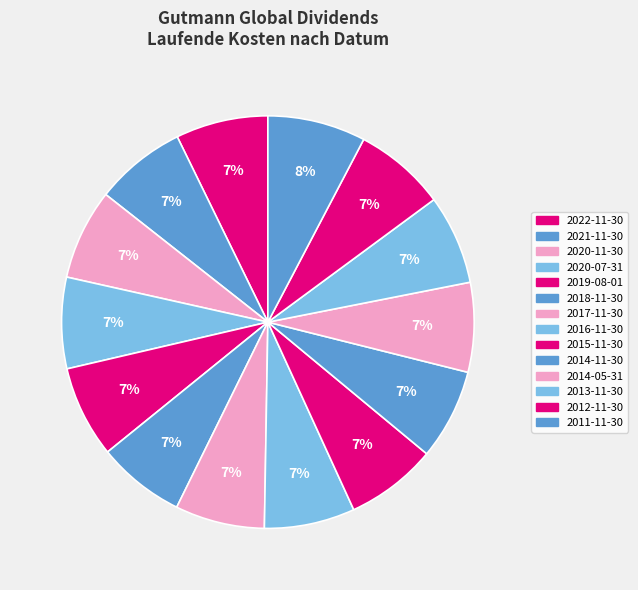

How many slices are in this pie chart?

14